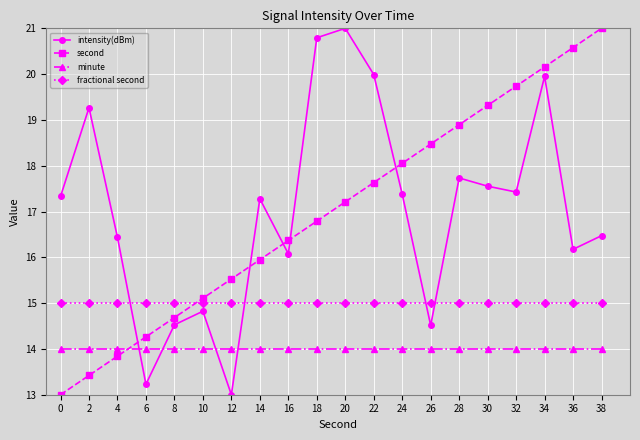

Is it true that fractional second equals 3.5 at 32?

False